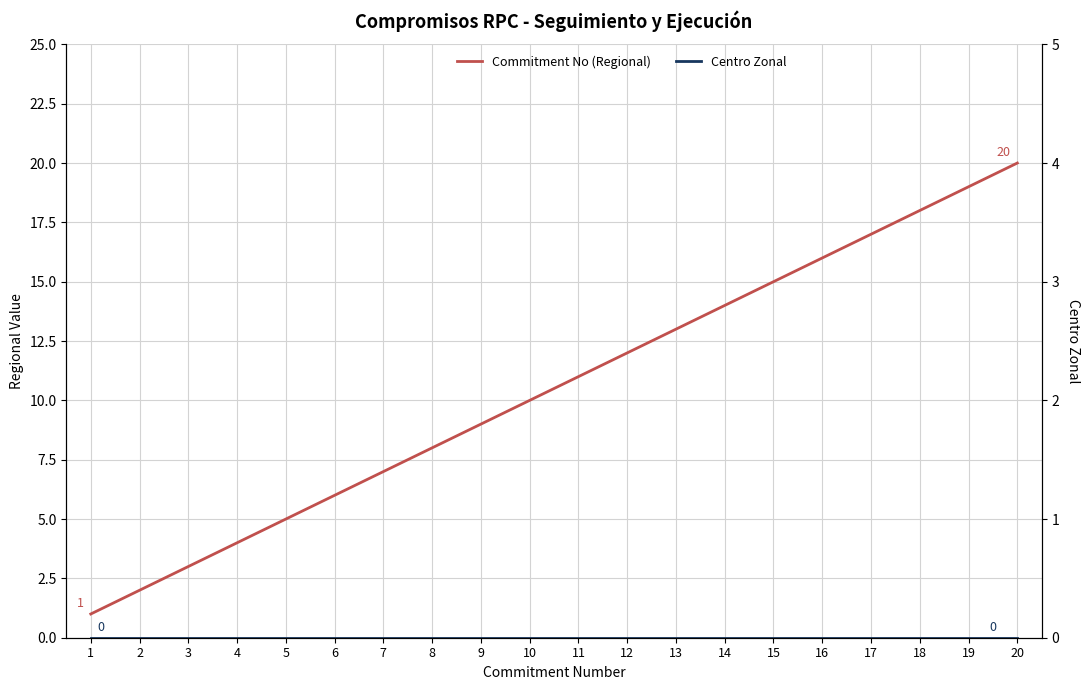

What value does the Commitment No (Regional) series have at 17, to the nearest 10?

20